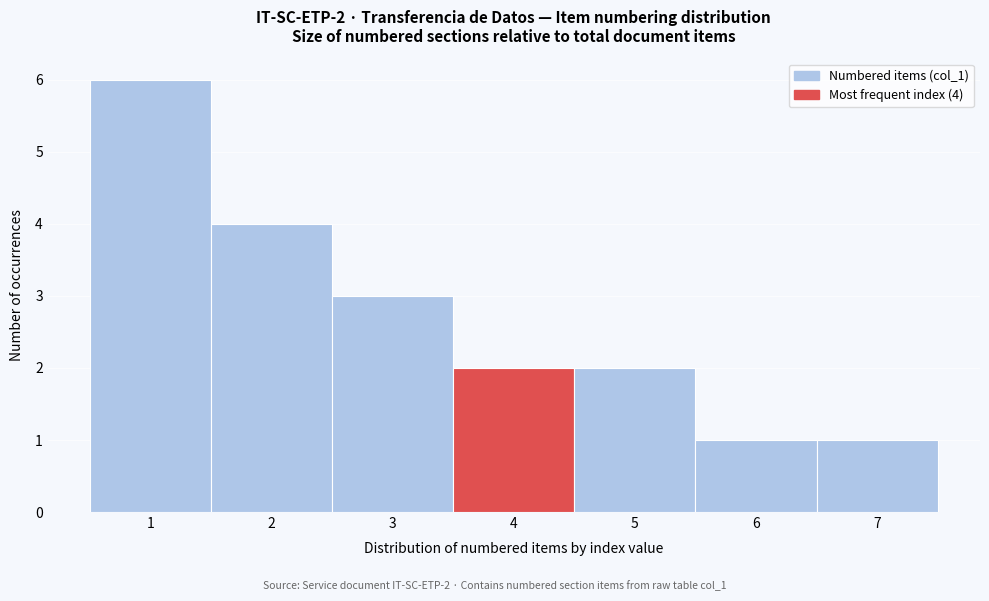

Over which range of the x-axis is the bar tallest?

0.5 to 1.5